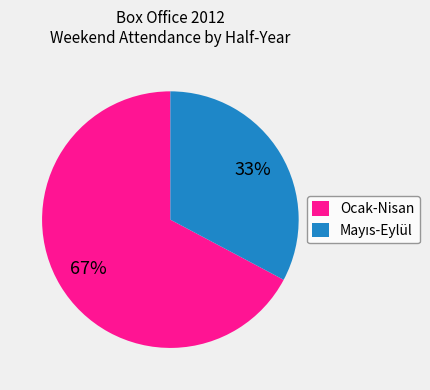

What is the largest slice in the pie chart?

Ocak-Nisan